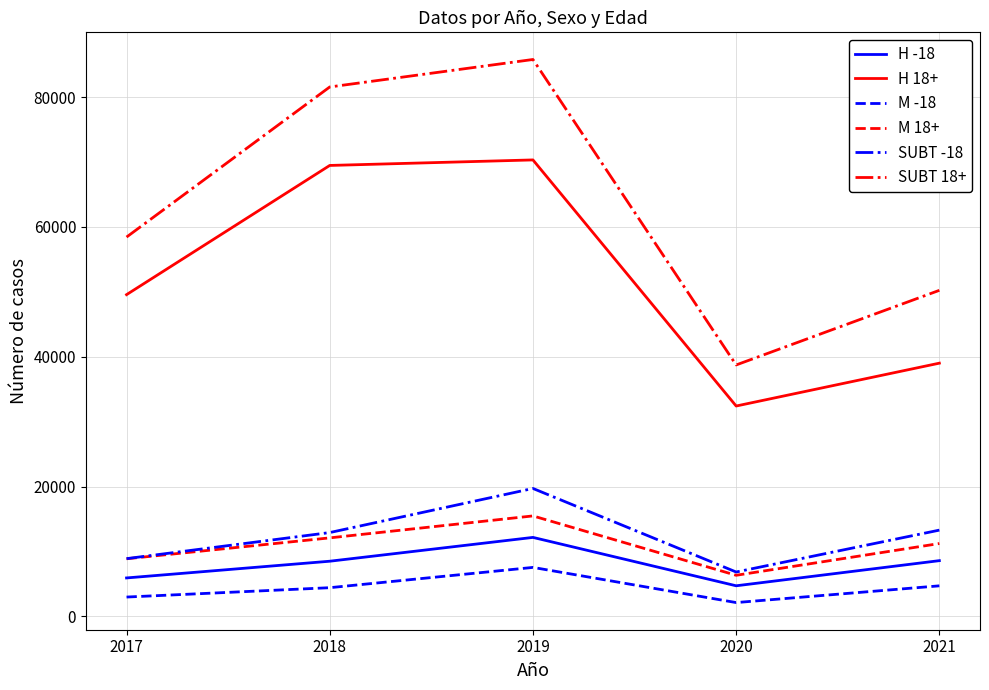

Where is SUBT 18+ nearest to the value 62271?

2017